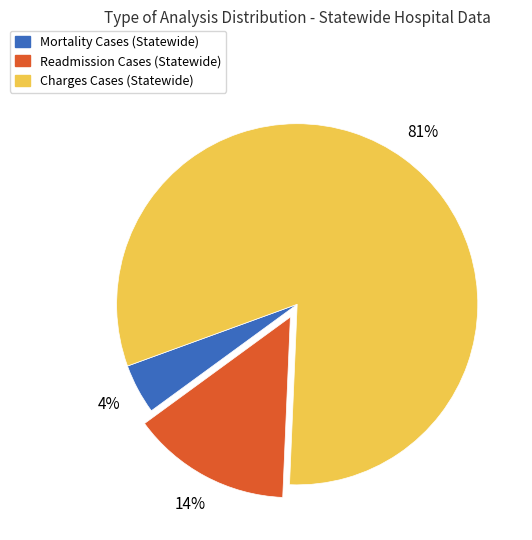

Rank the categories by value from lowest to highest.

Mortality Cases, Readmission Cases, Charges Cases